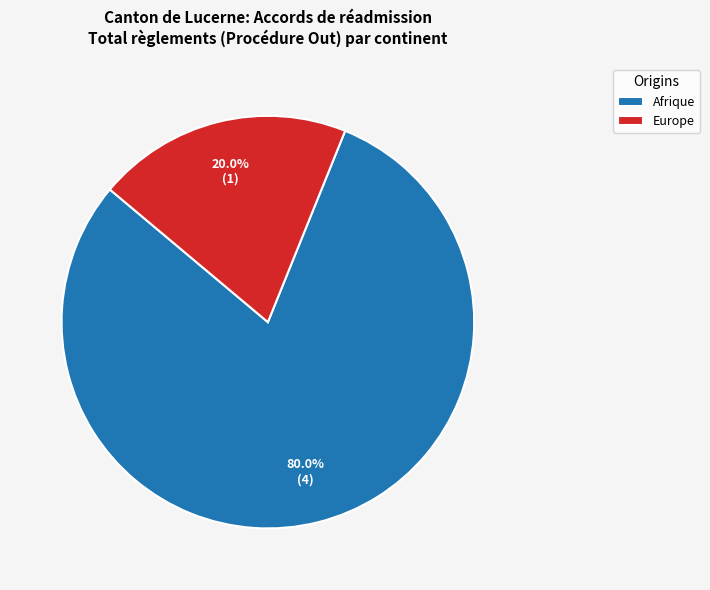

Rank the categories by value from highest to lowest.

Afrique, Europe